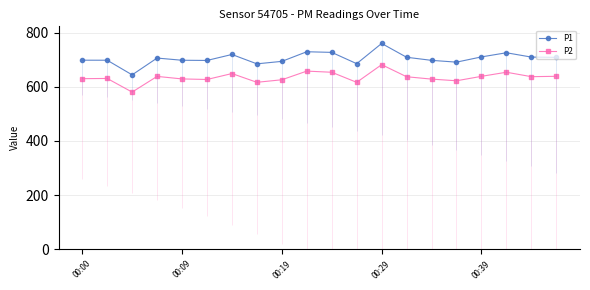

Rank the series at 13 from highest to lowest value.

P1, P2